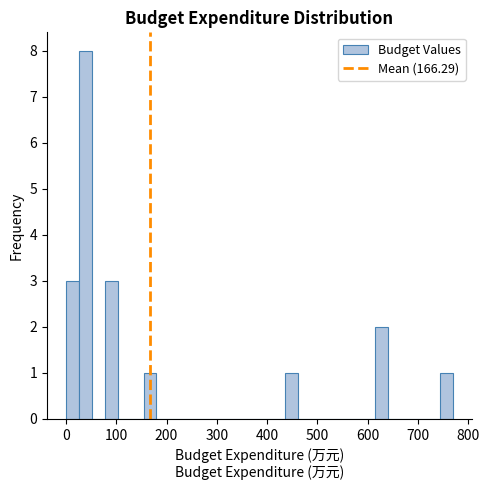

Read against the x-axis, roughly where is the centre of the tallest bar?

40